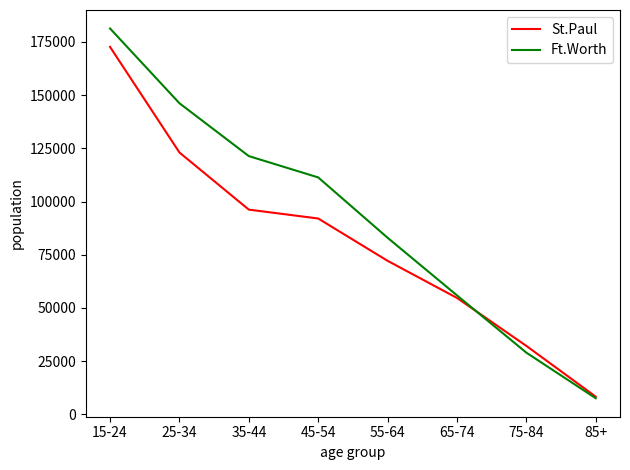

What are all the series names shown in the legend?

St.Paul, Ft.Worth